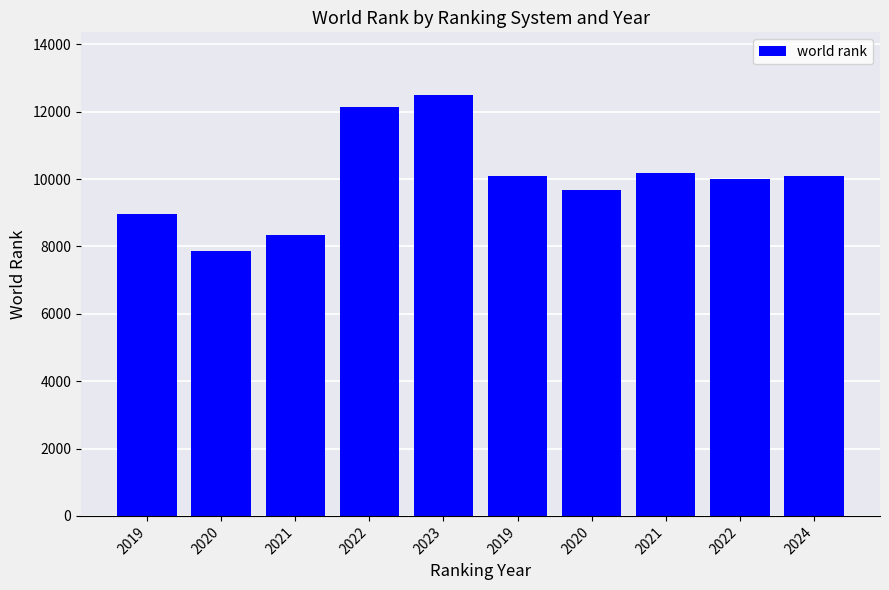

Reading left to right, what are all the values shown in this chart?

8973	7868	8349	12146	12484	10086	9686	10186	9998	10088